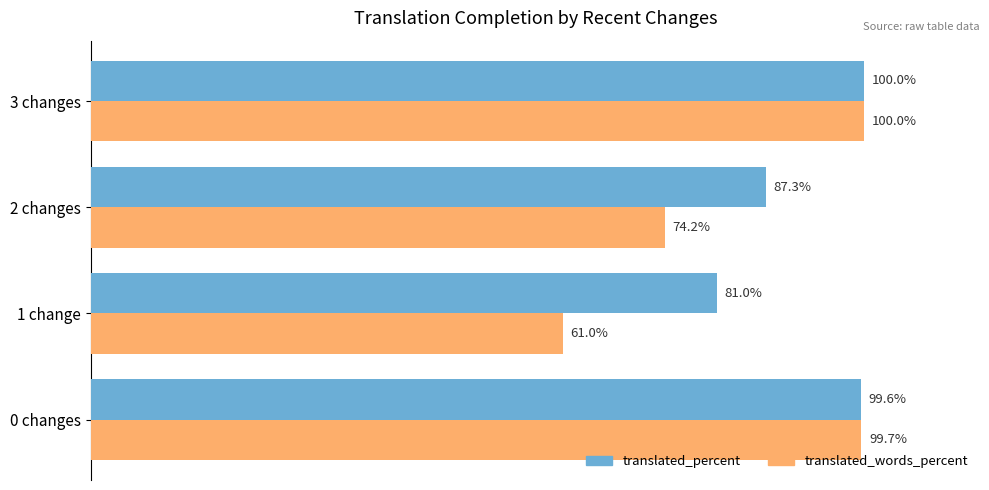

Where is translated_percent nearest to the value 90?

2 changes